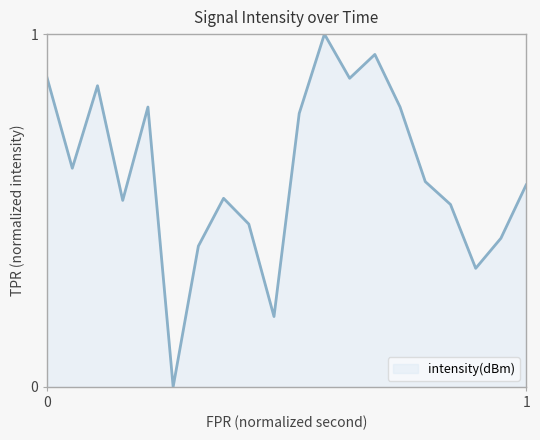

How many interior local peaks (higher than both neighbors) does the data have?

5